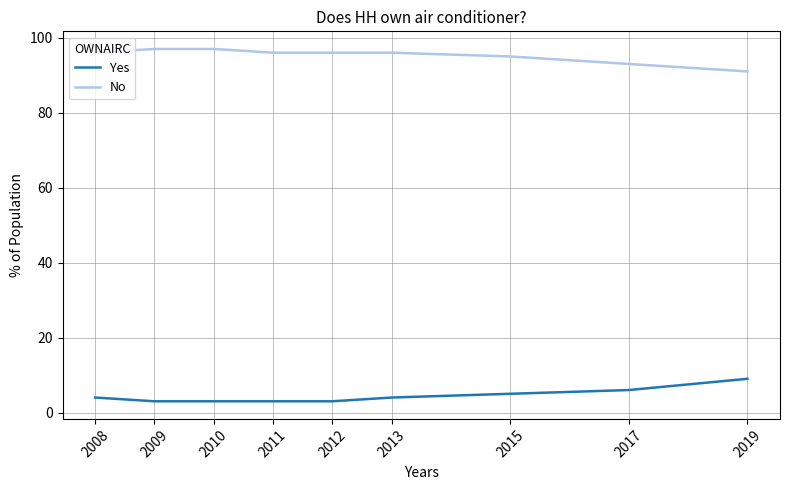

True or false: Yes and No cross at least once.

False